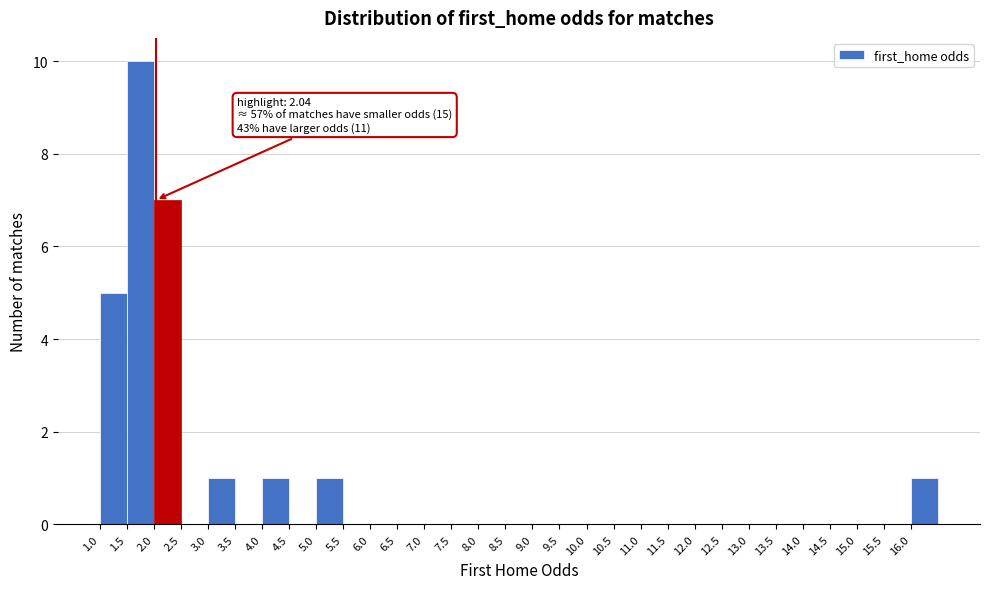

Over which range of the x-axis is the bar tallest?

1.5 to 2.0